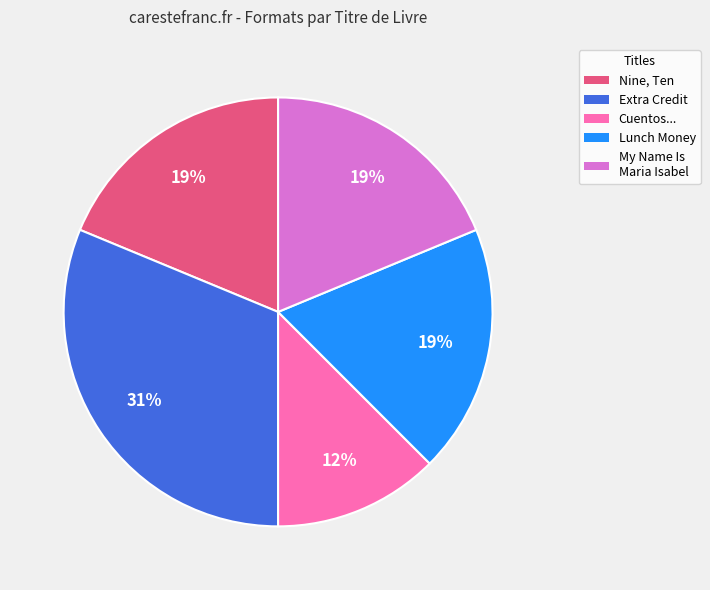

Is there a majority slice in this chart?

No